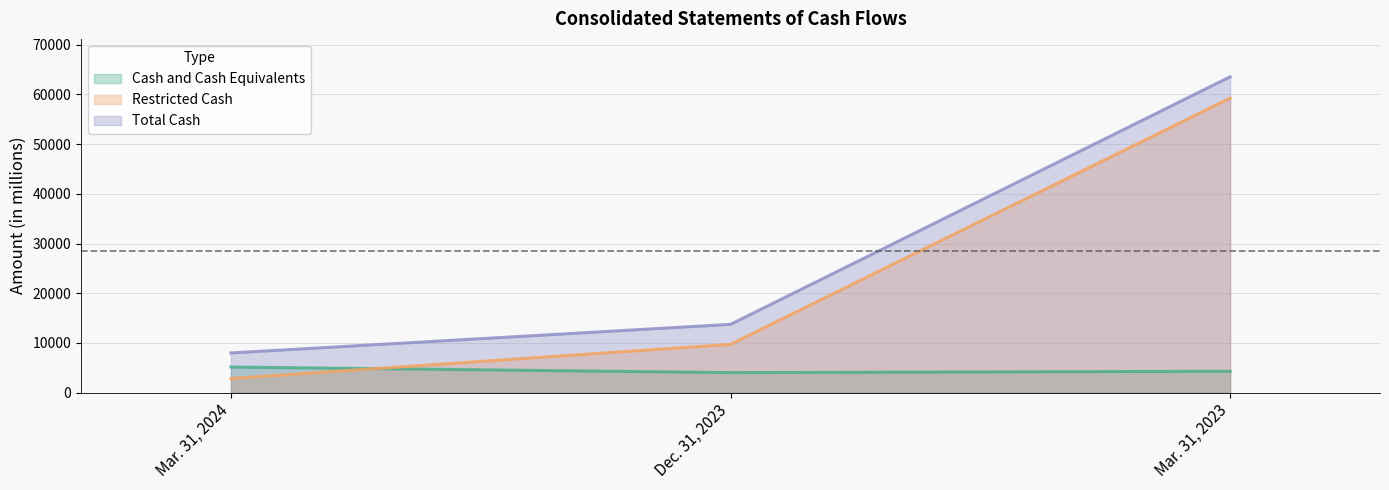

True or false: Restricted Cash has a value of 2833 at Mar. 31, 2024.

True